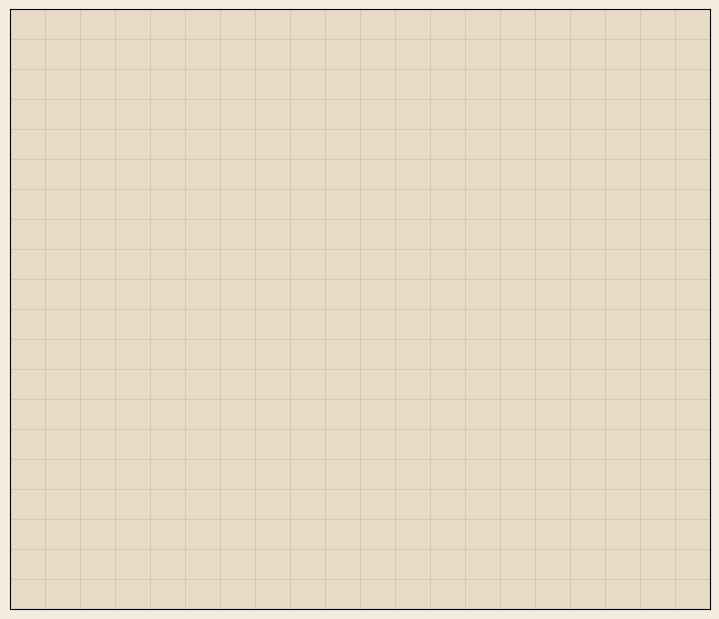

Which slice is the largest?

За основу